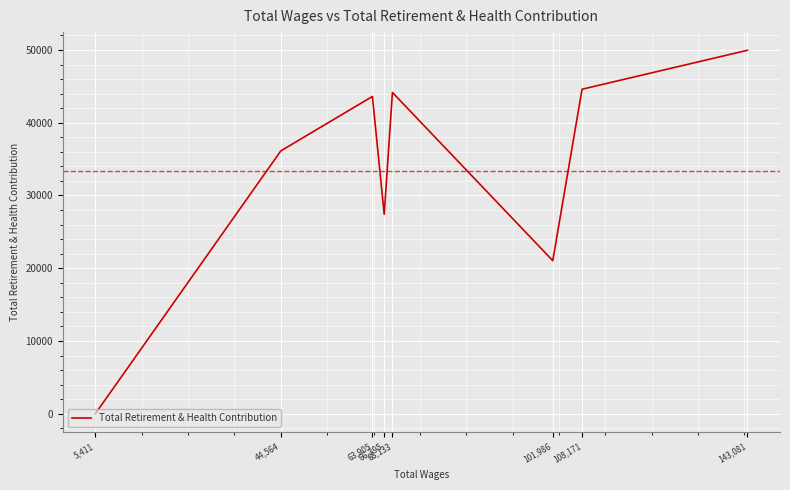

What is the average value?

33367